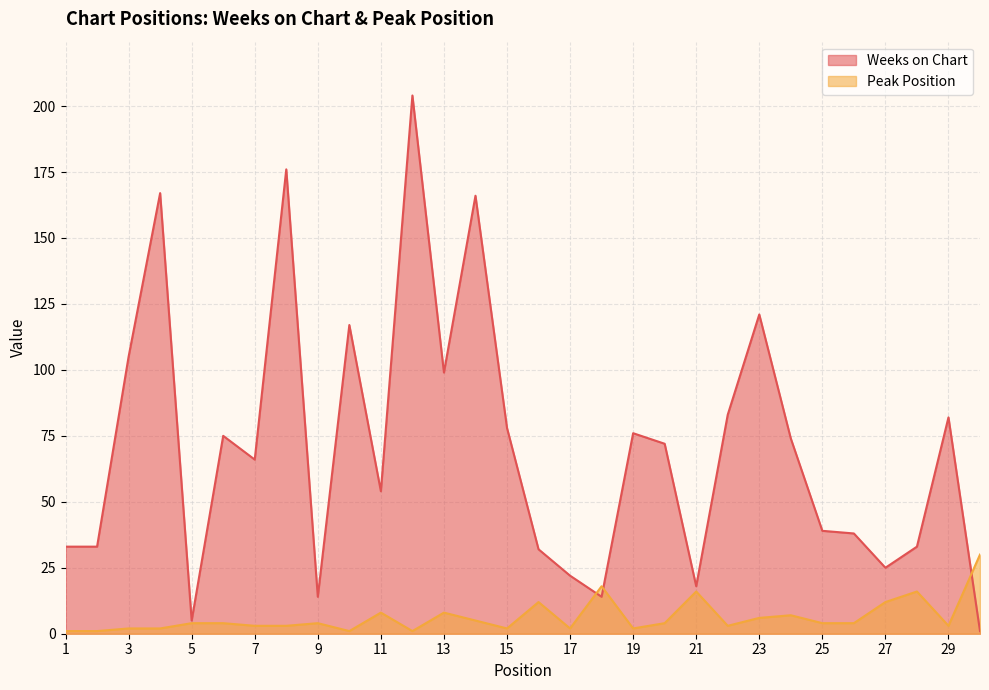

Is it true that Peak Position equals 1 at 1?

False